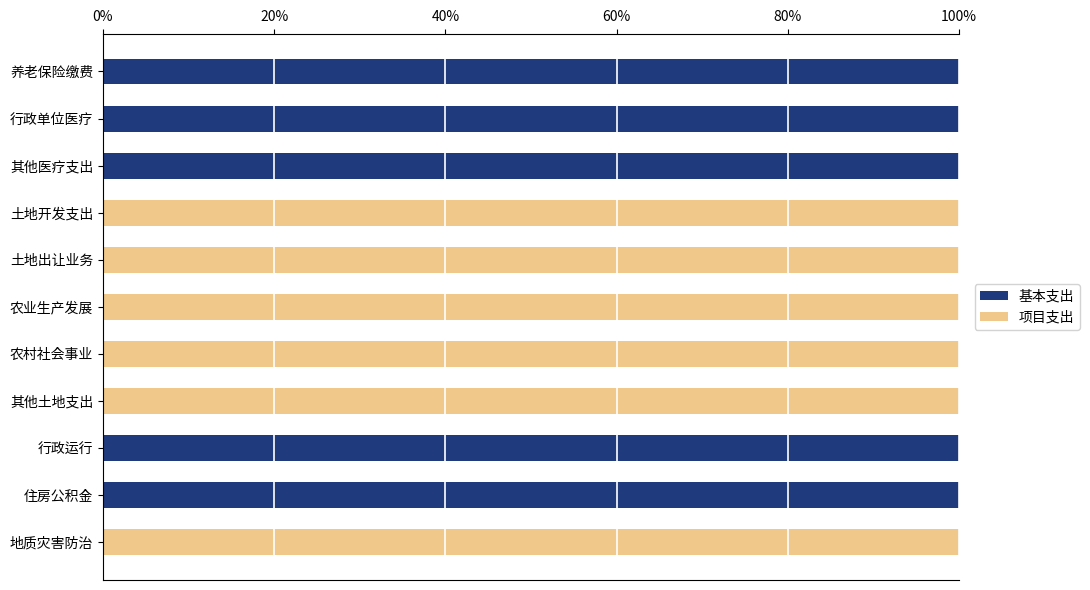

What is the maximum value for 基本支出?

100